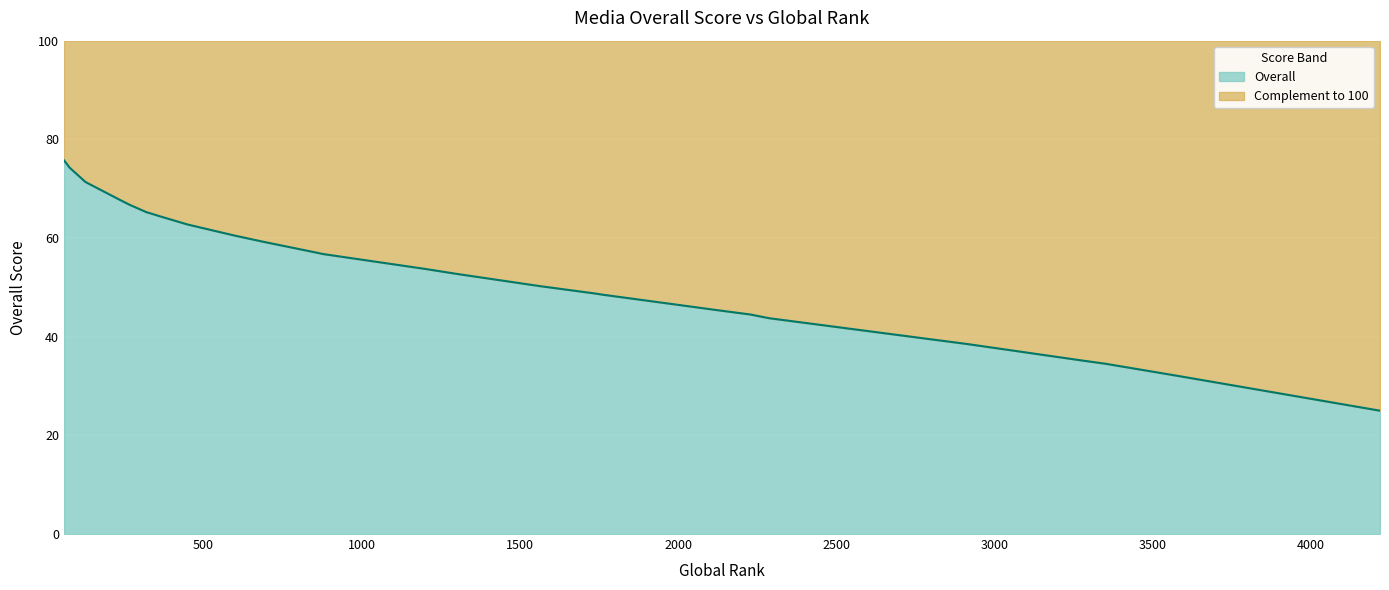

What is the sum of the values at 1298 and 598?

113.2